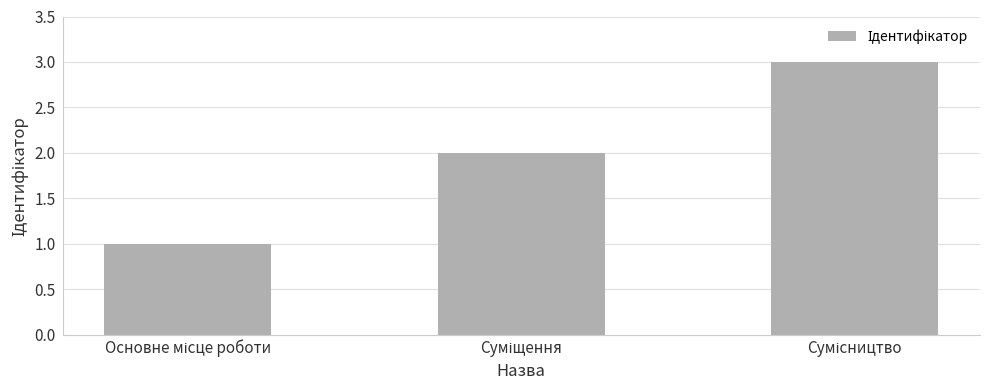

What is the average value?

2